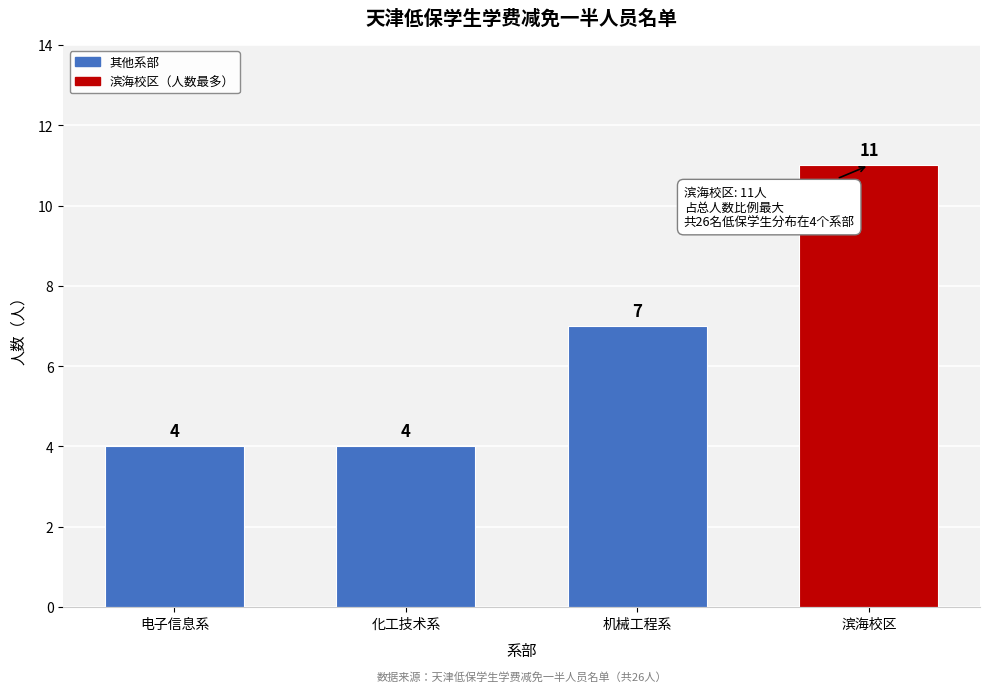

Reading left to right, what are all the values shown in this chart?

电子信息系=4	化工技术系=4	机械工程系=7	滨海校区=11